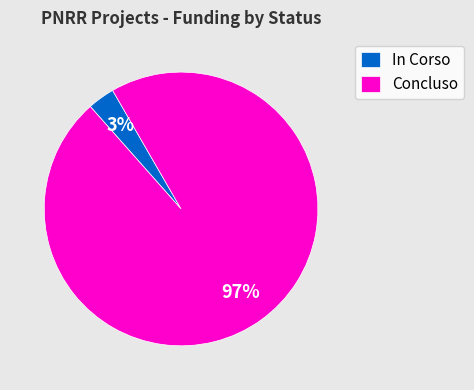

Which slice is the largest?

Concluso